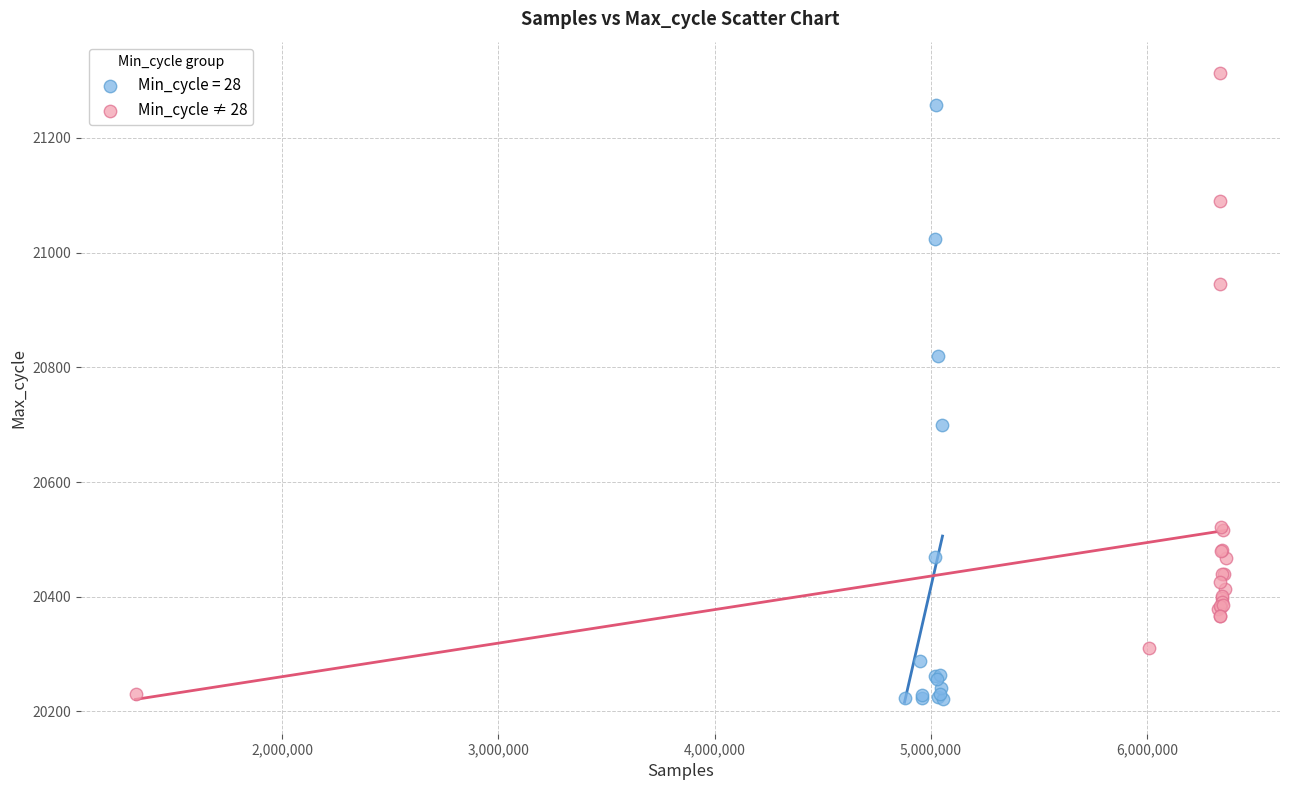

Which series contains the highest Y value?

Min_cycle ≠ 28